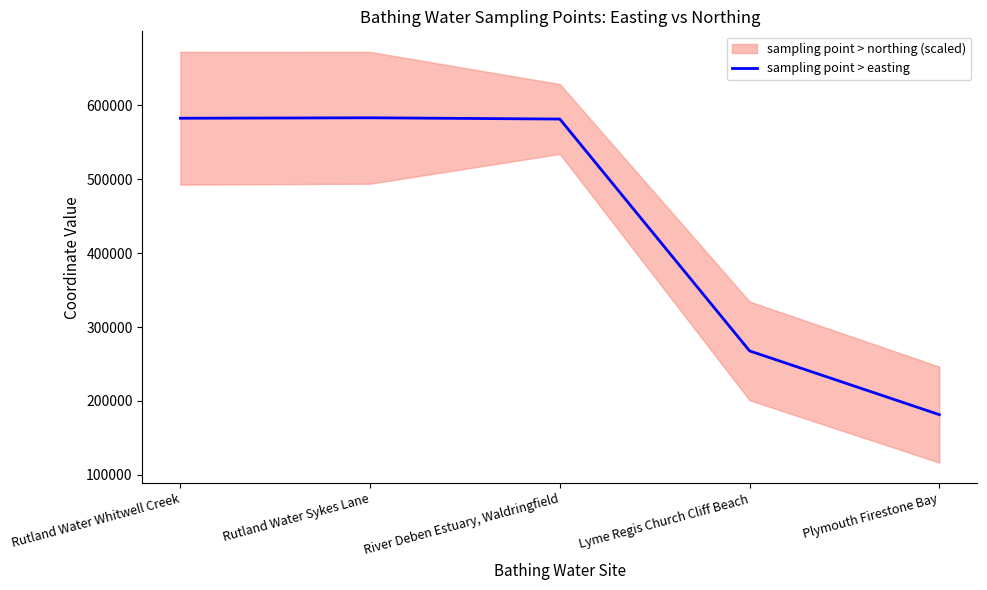

The chart shows a value of 583026.5 at Rutland Water Sykes Lane. True or false?

True